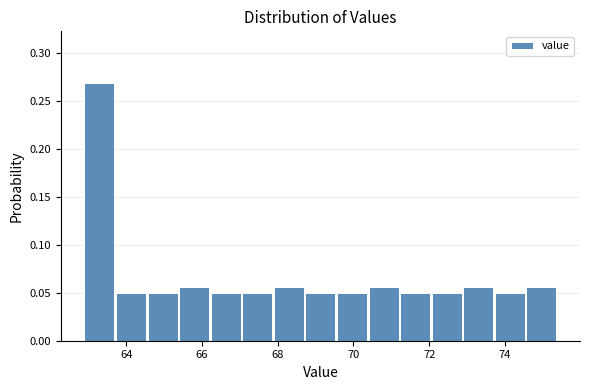

Reading left to right, transcribe this chart: for each bar, give the range it covers on the x-axis and its height. Neither the bar edges nor the heights are printed on the chart, so give them approximately, as read against the axes.

63.0 to 63.8: 0.270
63.8 to 64.6: 0.050
64.6 to 65.4: 0.050
65.4 to 66.2: 0.055
66.2 to 67.0: 0.050
67.0 to 68.0: 0.050
68.0 to 68.8: 0.055
68.8 to 69.6: 0.050
69.6 to 70.4: 0.050
70.4 to 71.2: 0.055
71.2 to 72.0: 0.050
72.0 to 73.0: 0.050
73.0 to 73.8: 0.055
73.8 to 74.6: 0.050
74.6 to 75.4: 0.055